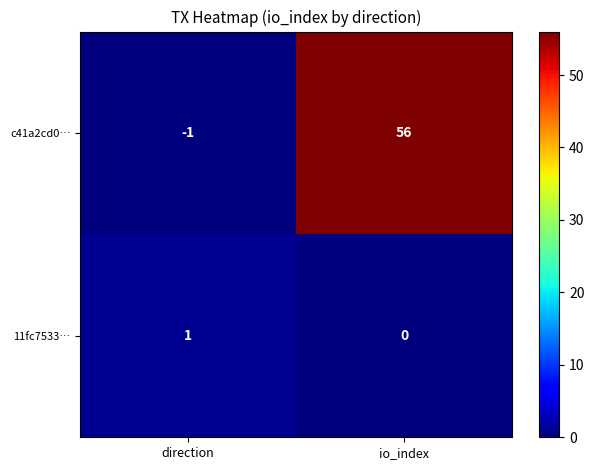

Where is 11fc7533… nearest to the value 0?

io_index